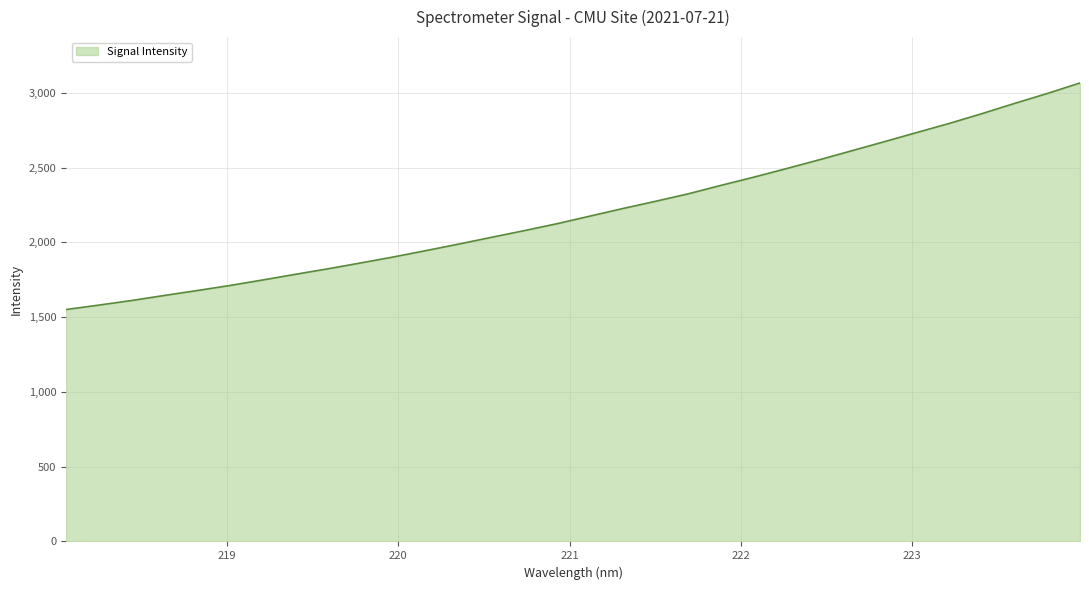

What is the minimum value shown in the chart?

1551.4